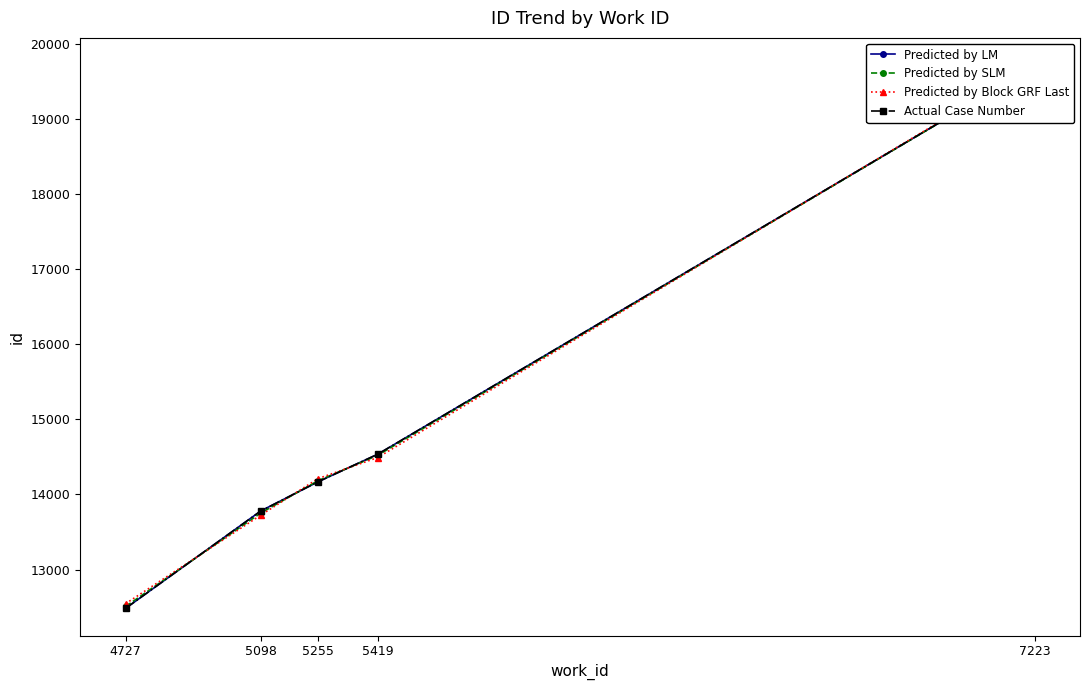

What is the difference between the second highest and minimum values in the Predicted by Block GRF Last series?

1944.6